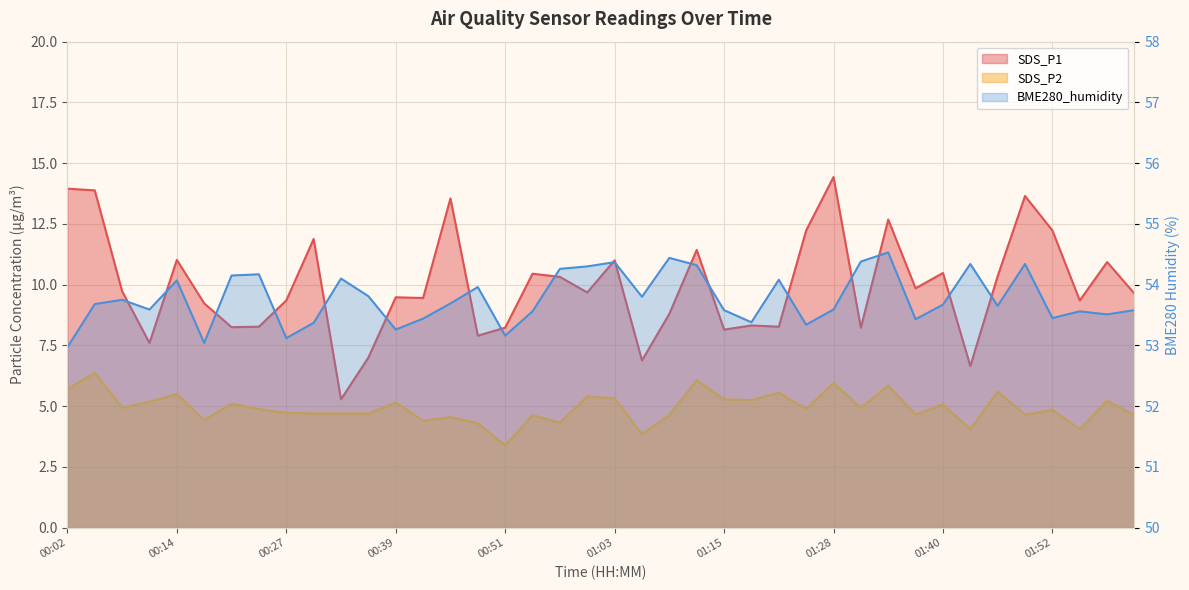

Which category has the lowest value in the BME280_humidity series?

00:02